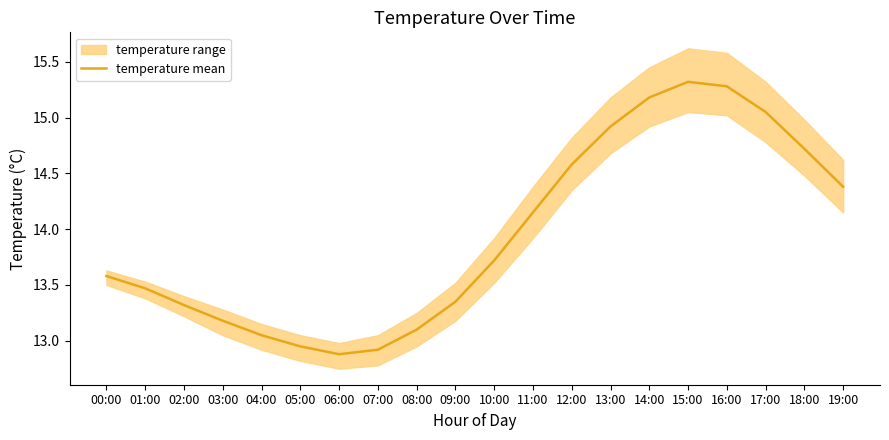

Is this an area chart (filled region under the line)?

No